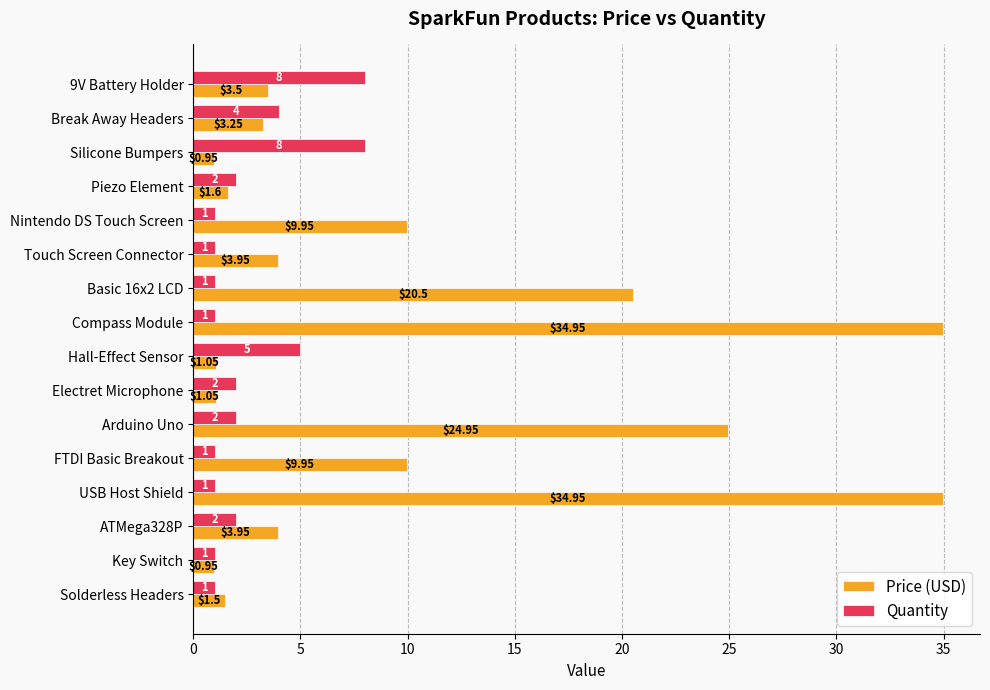

Between Piezo Element and USB Host Shield, which series saw the biggest shift?

Price (USD)